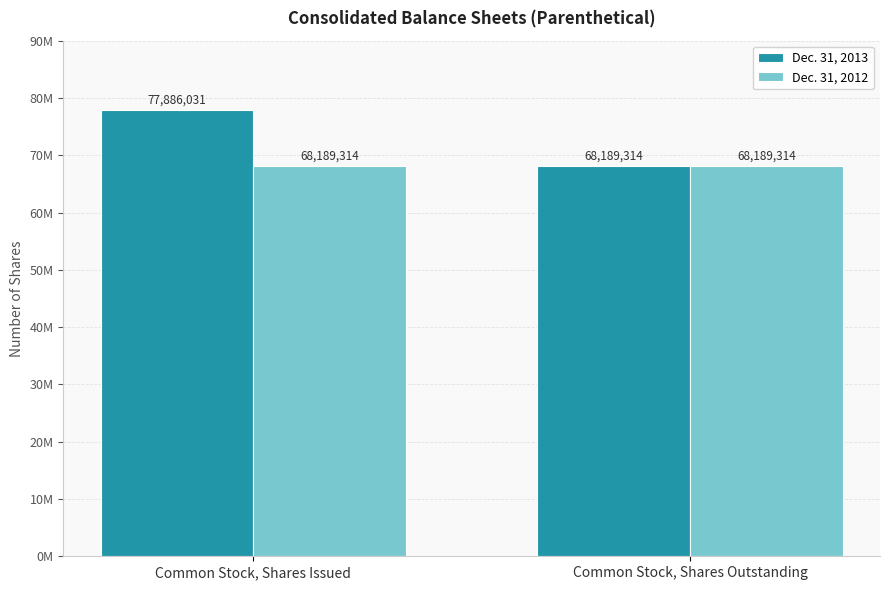

Which series has the largest range (max minus min)?

Dec. 31, 2013